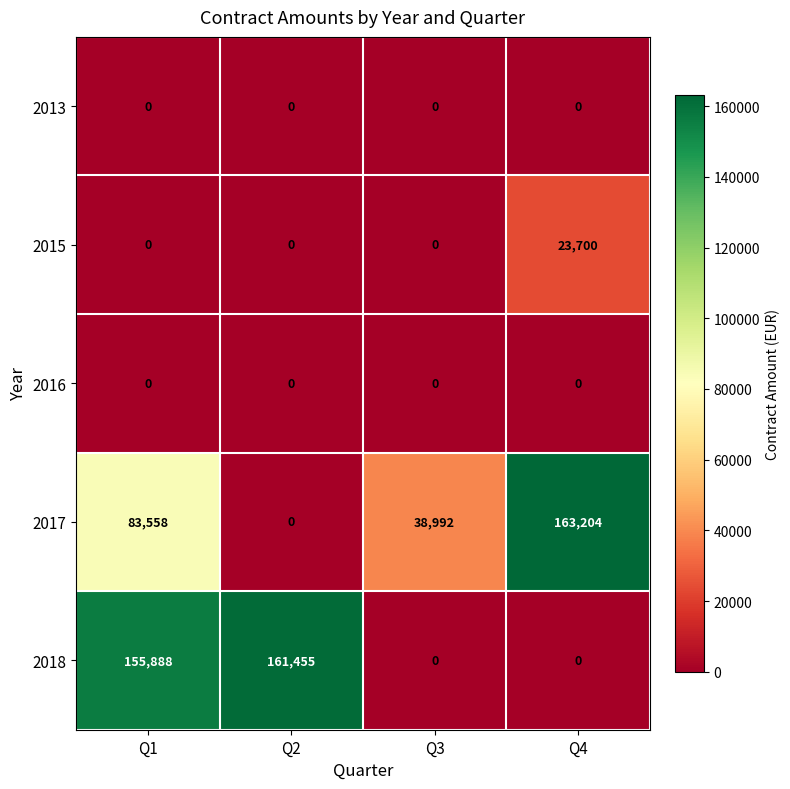

What is the maximum value for 2015?

23700